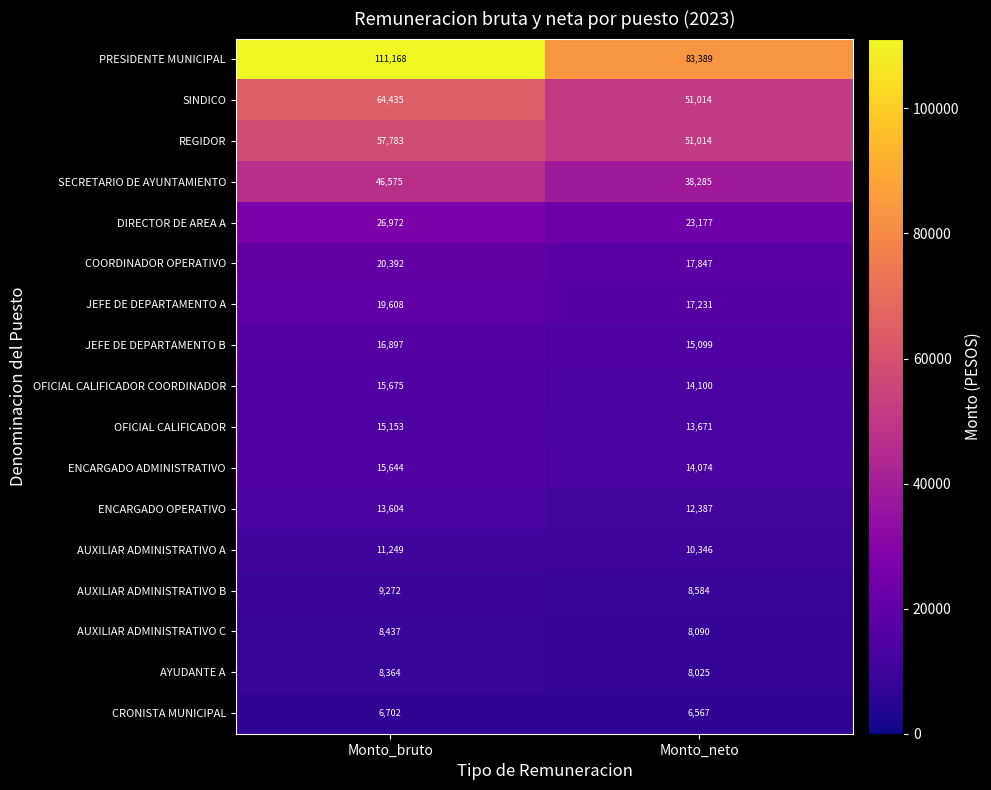

What is the minimum value shown in the chart?

6567